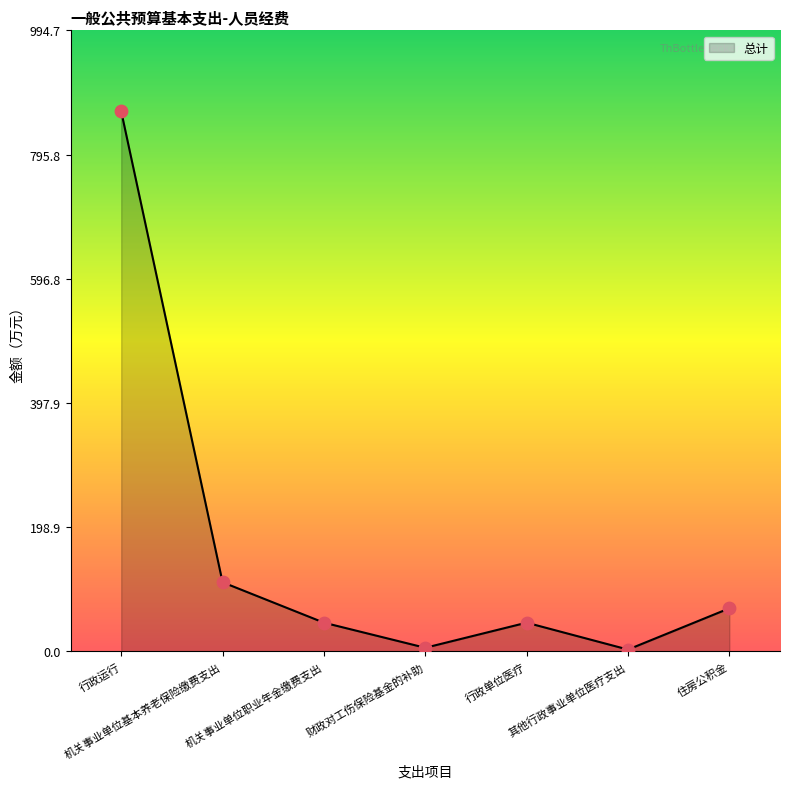

What is the change in value from 机关事业单位基本养老保险缴费支出 to 财政对工伤保险基金的补助?

-104.9